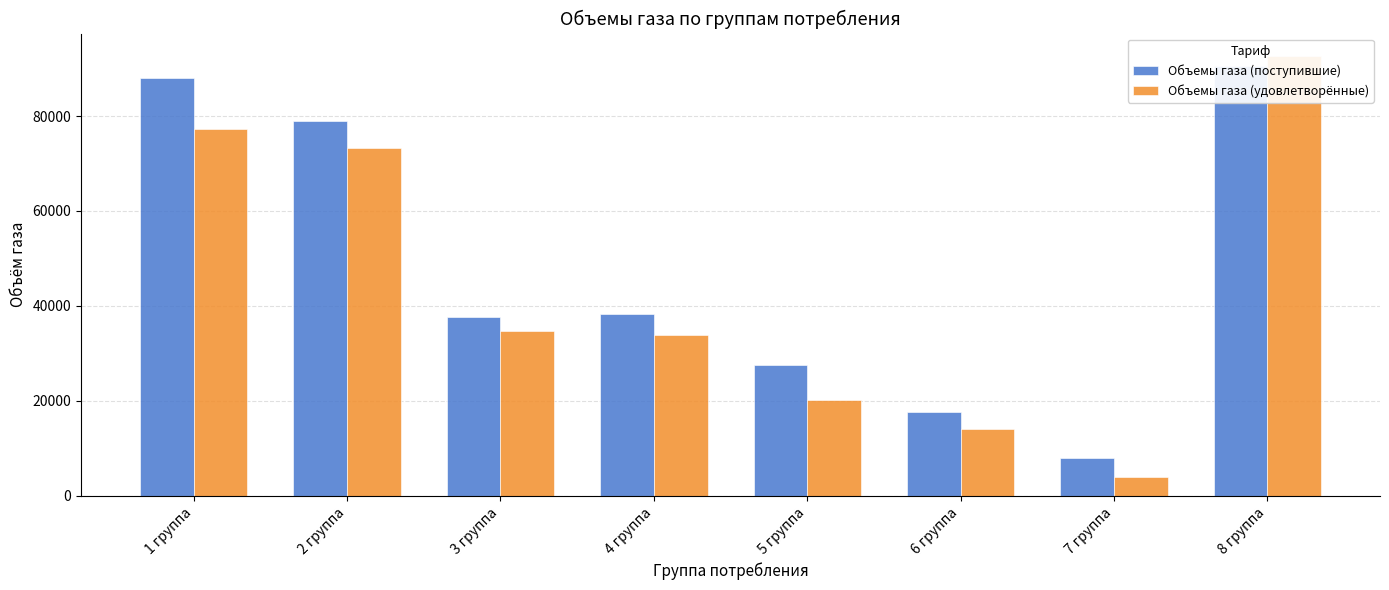

What are all the series names shown in the legend?

Объемы газа (поступившие), Объемы газа (удовлетворённые)